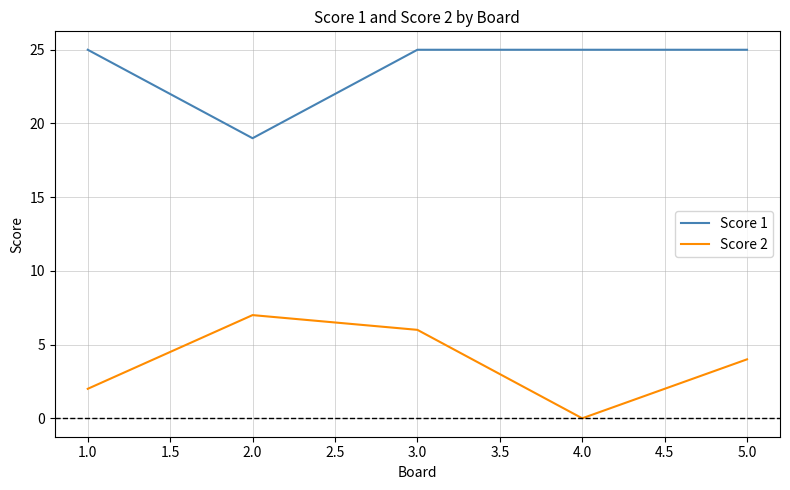

Reading left to right, extract all data points from this chart.

Score 1: 25	19	25	25	25
Score 2: 2	7	6	0	4